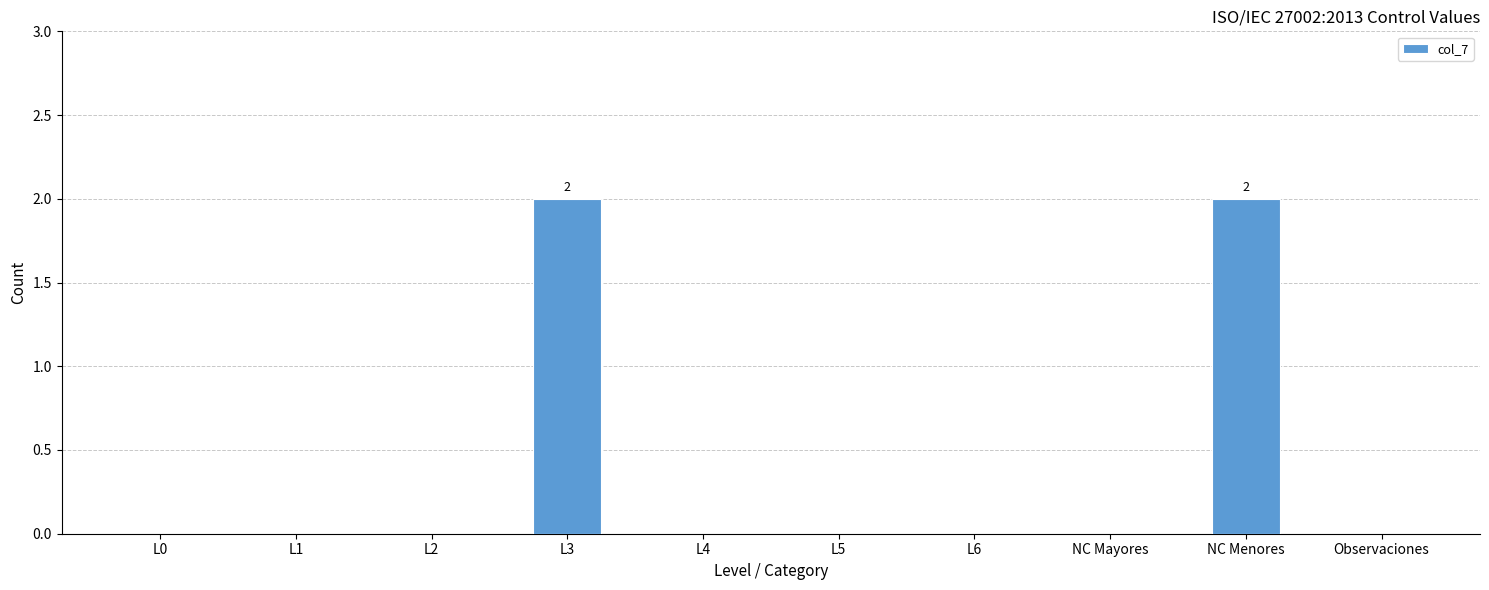

What is the change in value from L6 to NC Menores?

+2